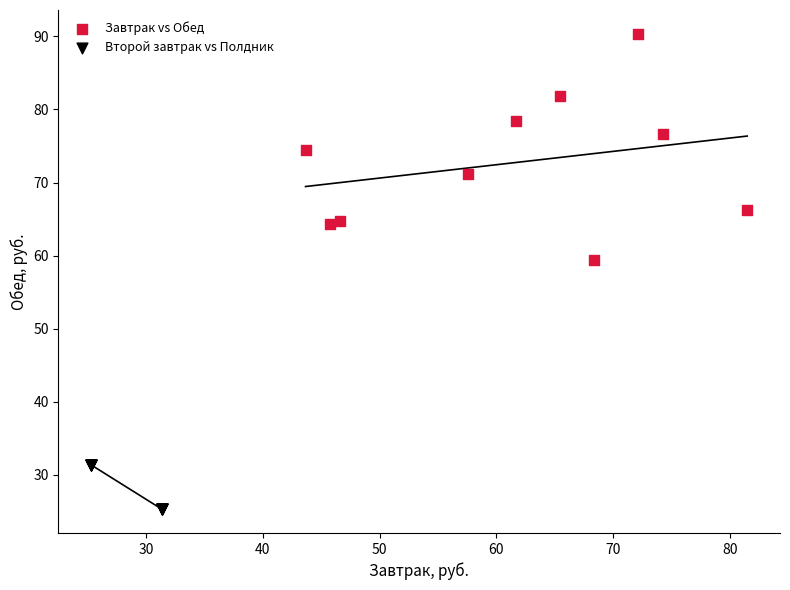

Which series reaches the minimum Y coordinate?

Второй завтрак vs Полдник